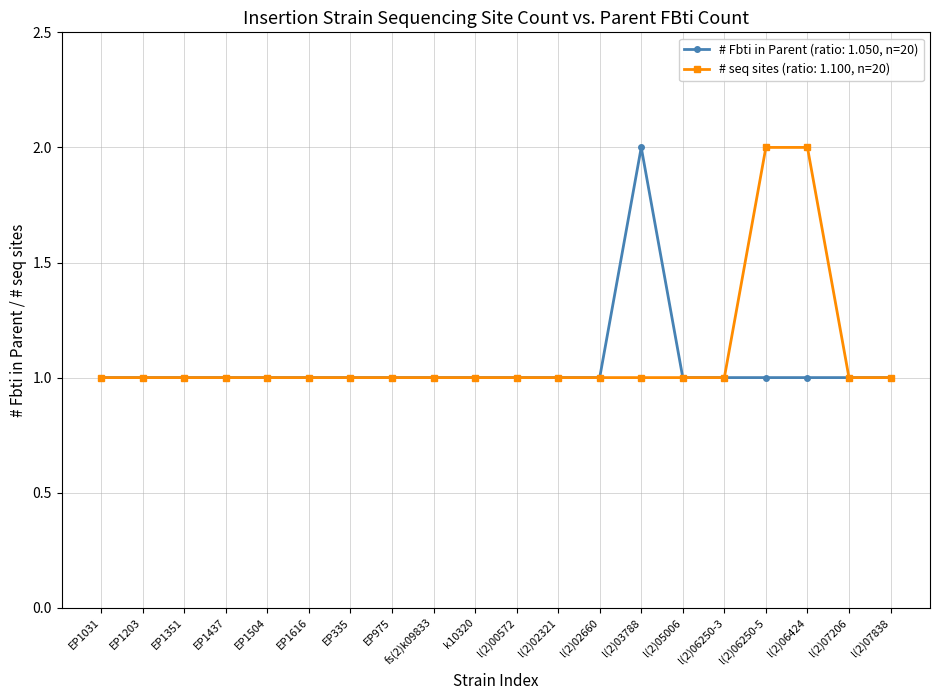

True or false: # seq sites (ratio: 1.100, n=20) has a value of 1 at EP1351.

True